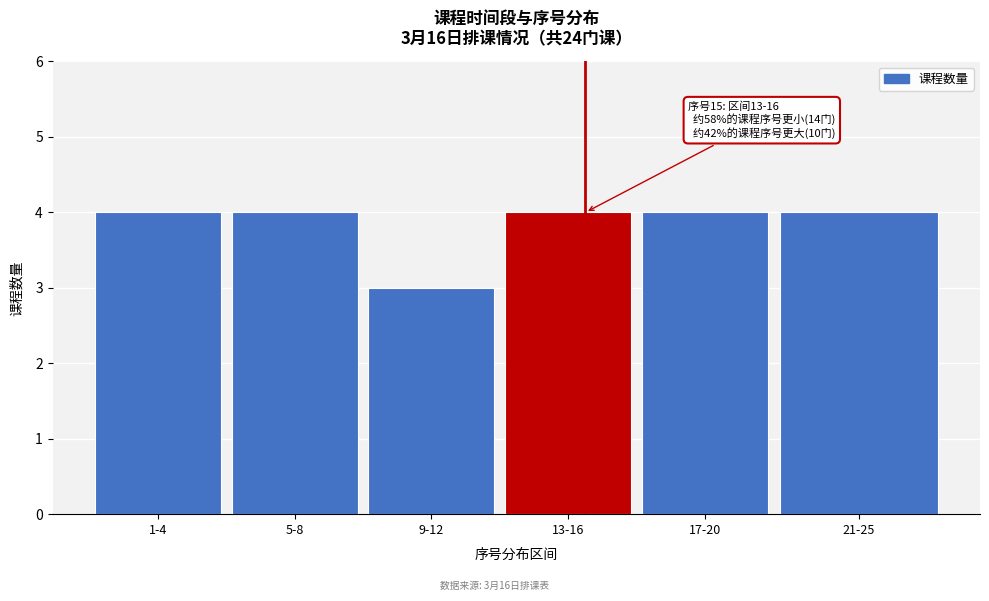

Reading left to right, what are all the values shown in this chart?

4	4	3	4	4	4